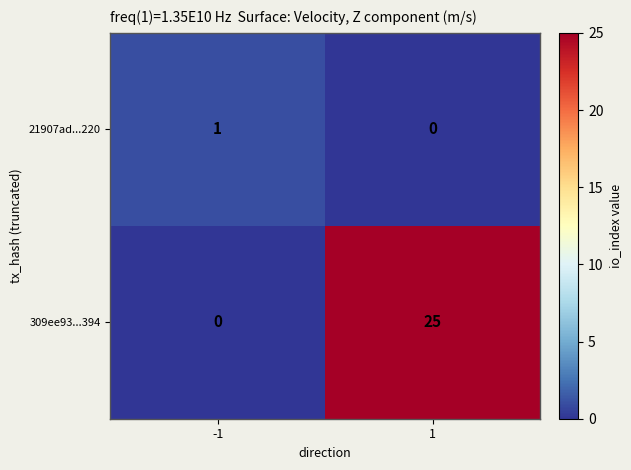

Reading left to right, what are all the values shown in this chart?

21907ad...220: -1=1	1=0
309ee93...394: -1=0	1=25